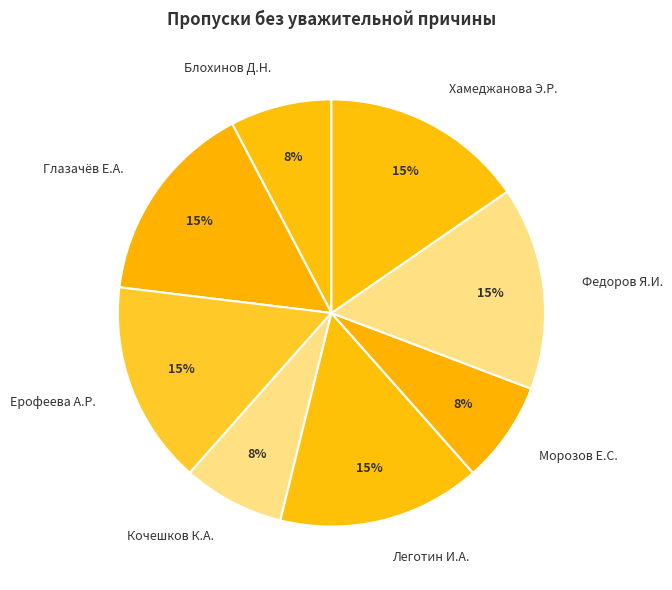

Count the number of slices in the pie.

8